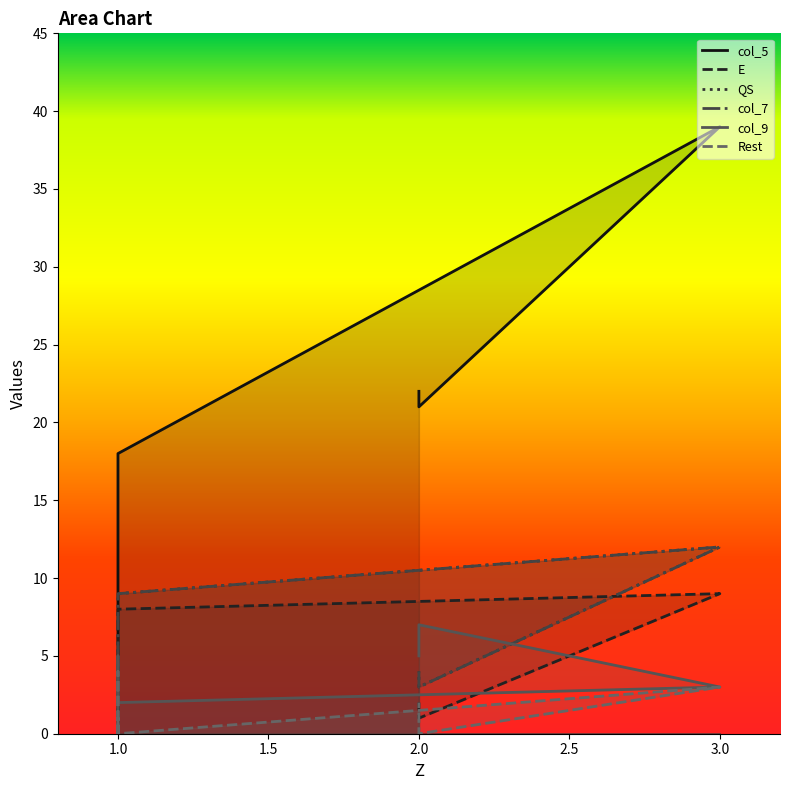

True or false: QS and col_7 cross at least once.

False